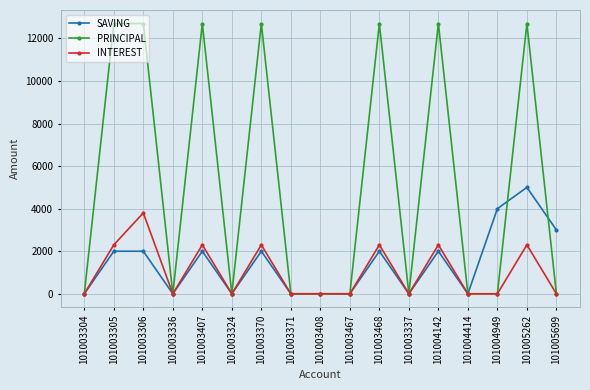

Which series changed the most between 101003306 and 101003370?

INTEREST